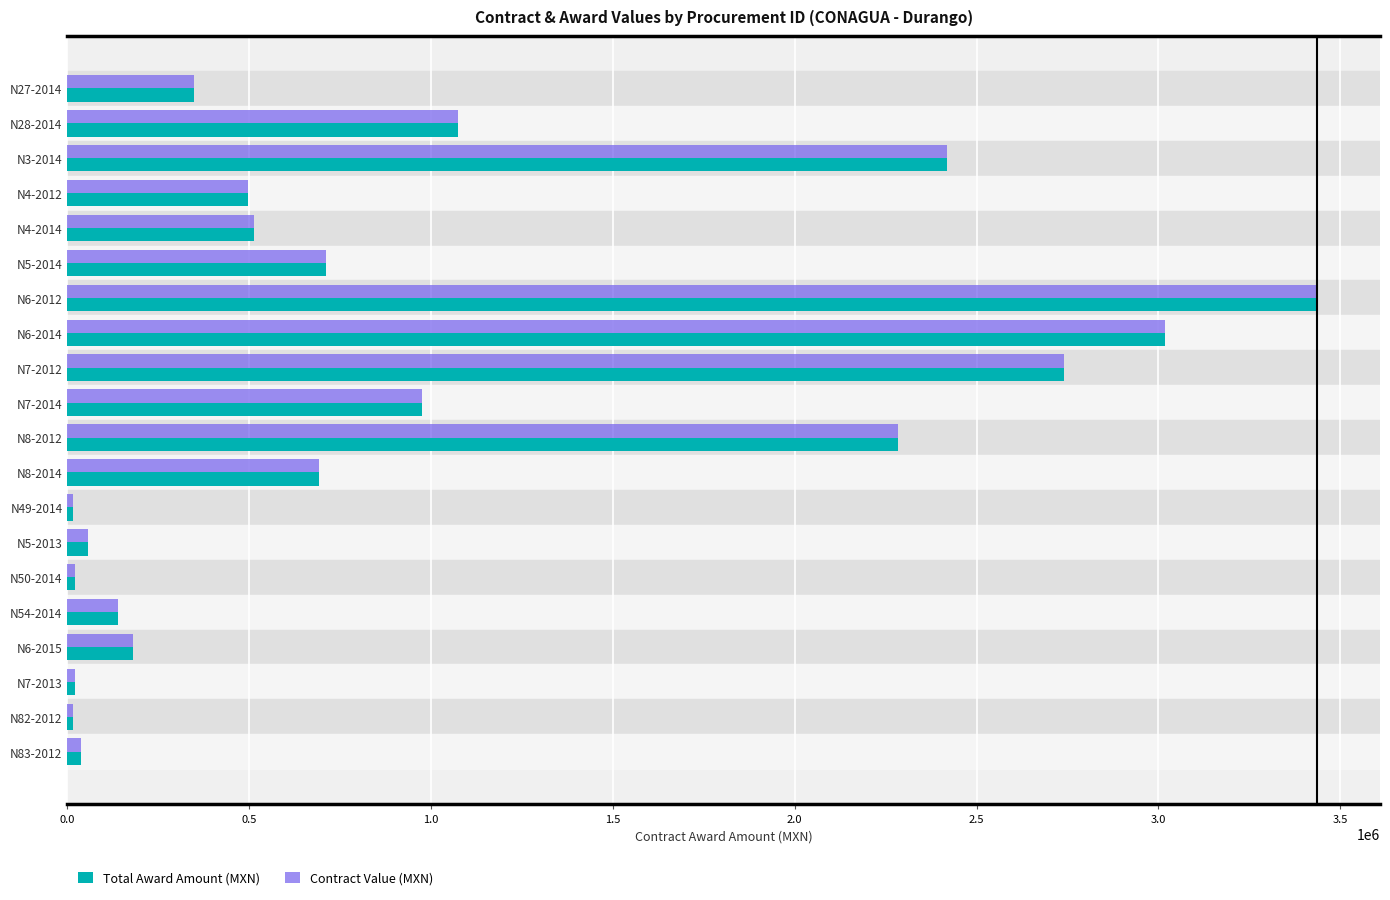

Is the value of Total Award Amount (MXN) at N8-2012 greater than the value of Contract Value (MXN) at N6-2014?

No